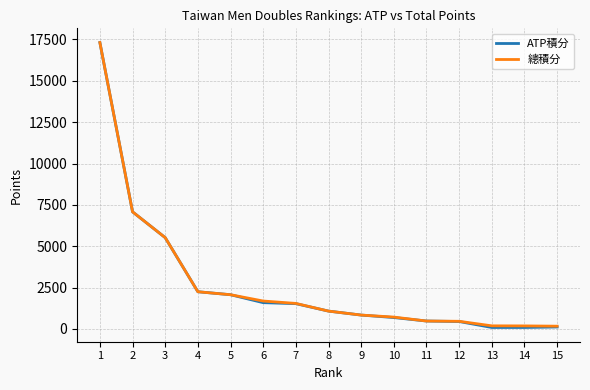

What is the minimum value shown in the chart?

90